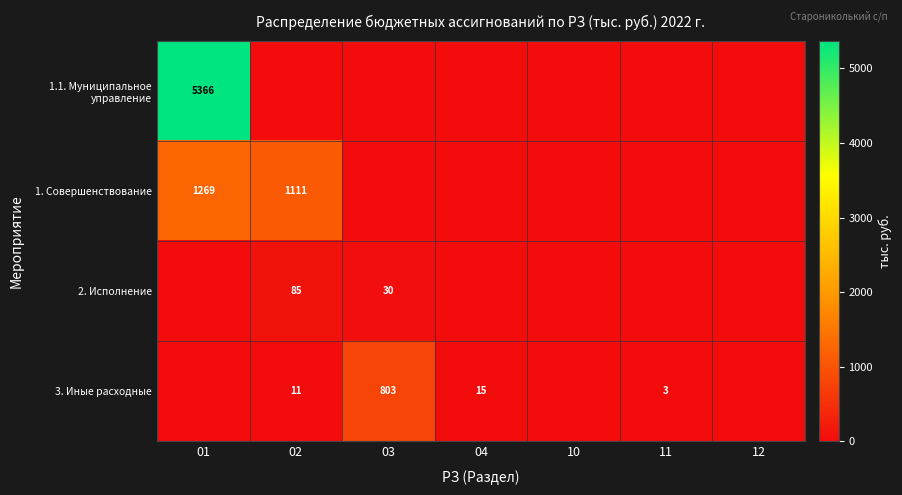

The value of 3. Иные расходные at 02 is 11. True or false?

True